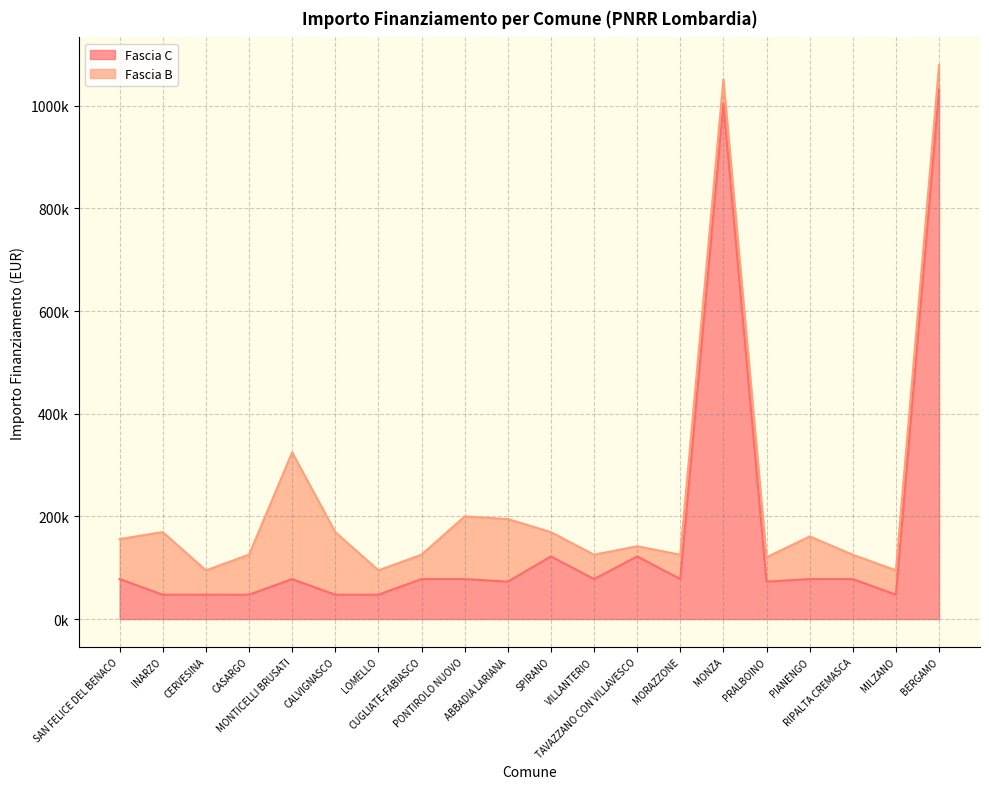

What are all the series names shown in the legend?

Fascia C, Fascia B